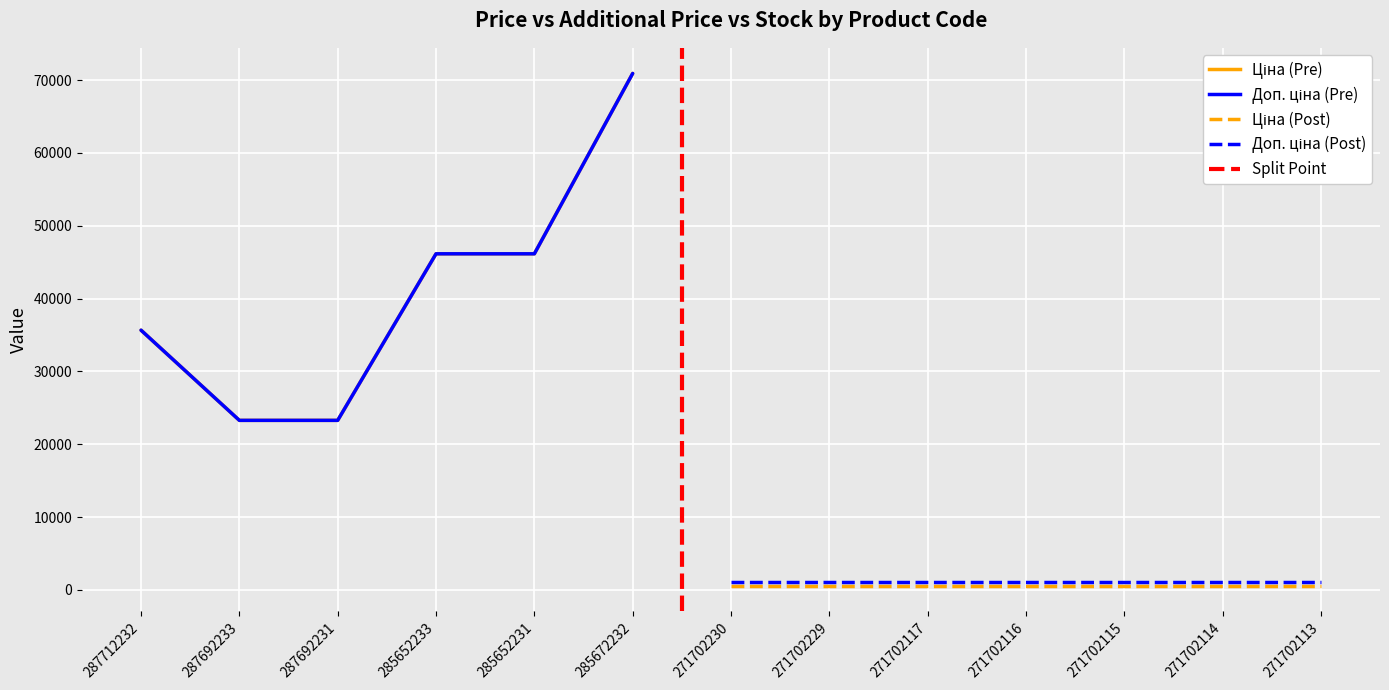

In Ціна, how many points are higher than both neighbors (excluding endpoints)?

1